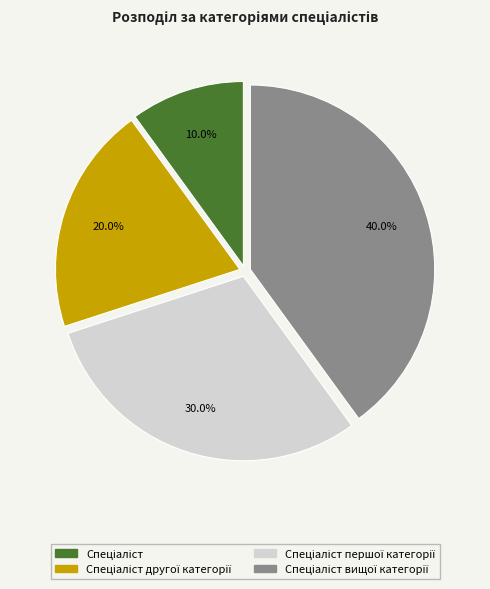

Is there any slice that represents more than half of the pie?

No